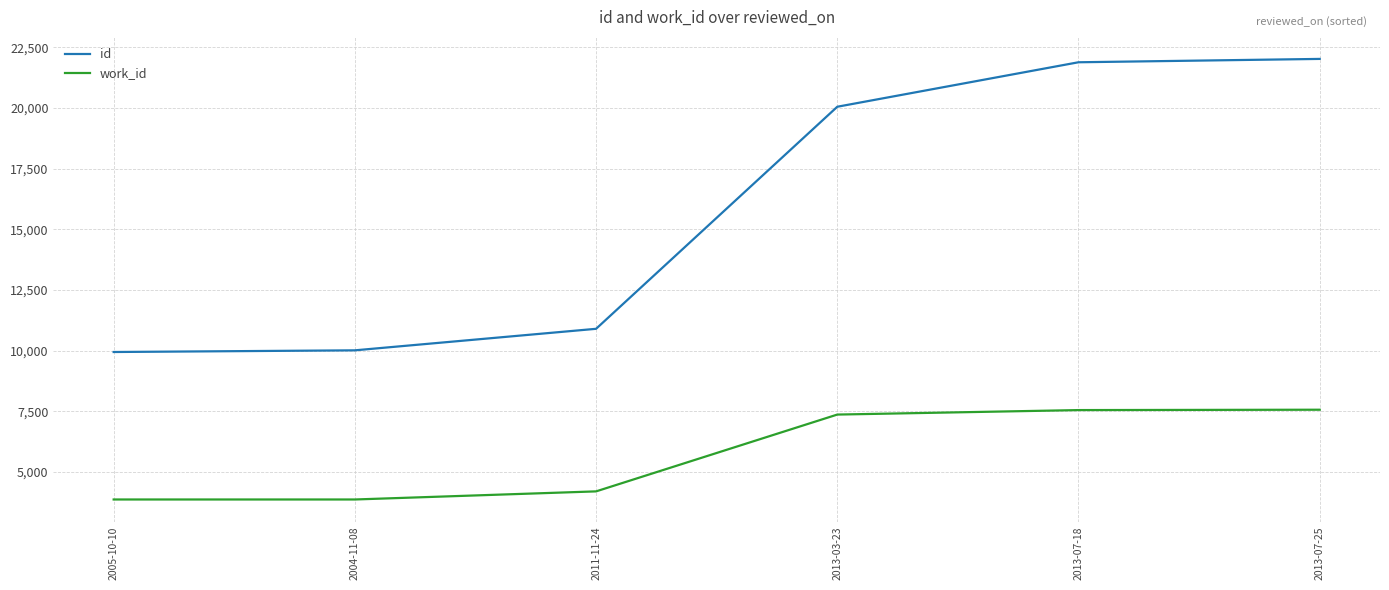

Which series has the largest range (max minus min)?

id